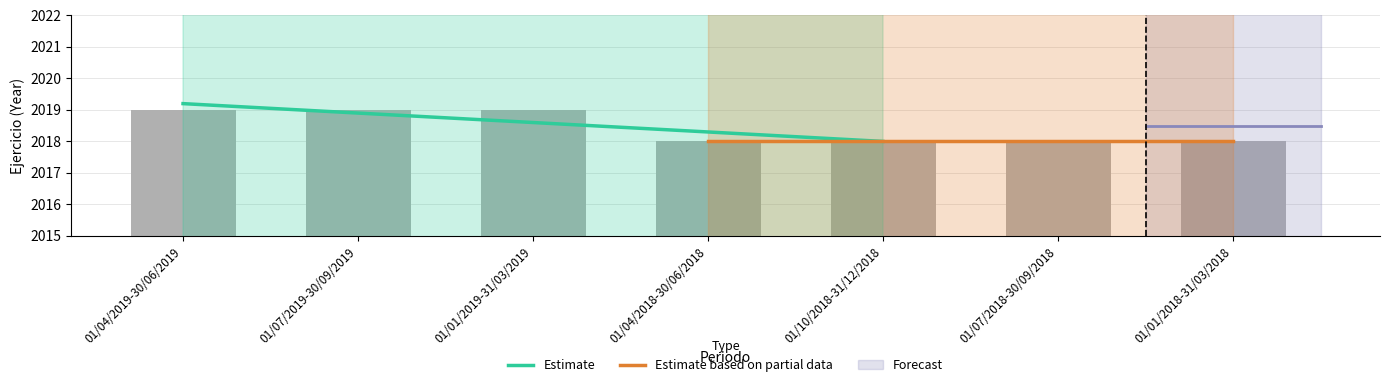

The value at 01/10/2018-31/12/2018 is 657. True or false?

False